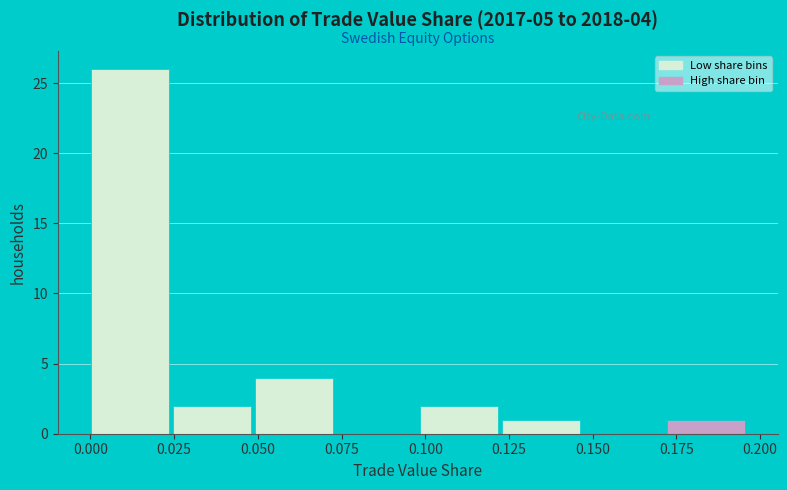

Which range on the x-axis has the tallest bar?

0.000 to 0.025